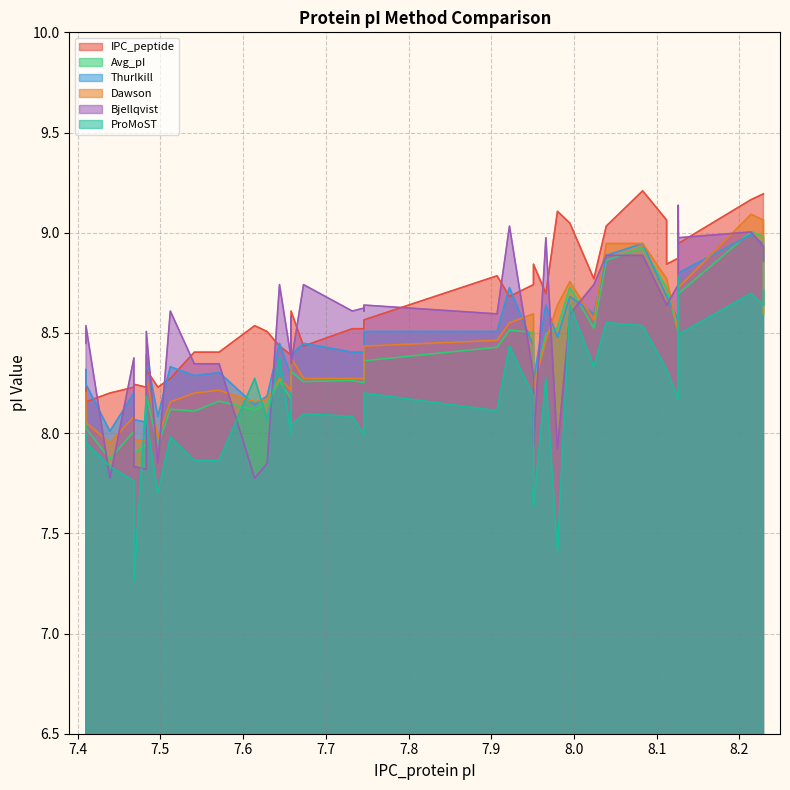

How many categories are shown in the chart?

40